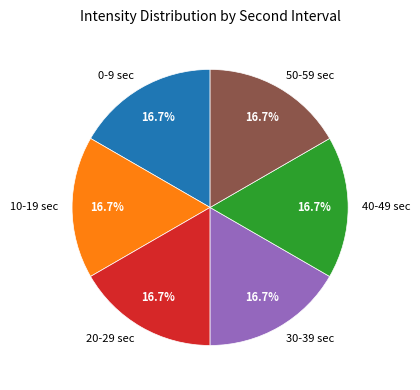

Approximately how many times larger is the value at 20 compared to 50?

1.0